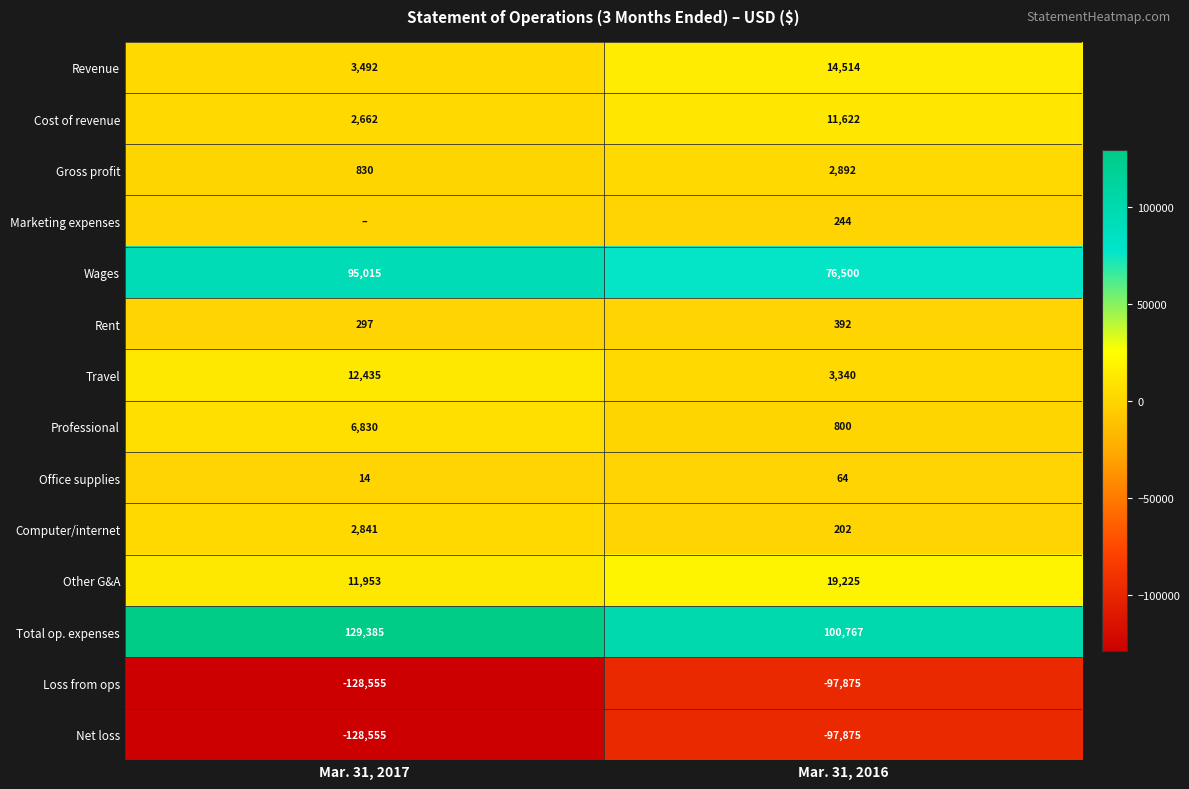

Which category has the highest value in the Total op. expenses series?

Mar. 31, 2017